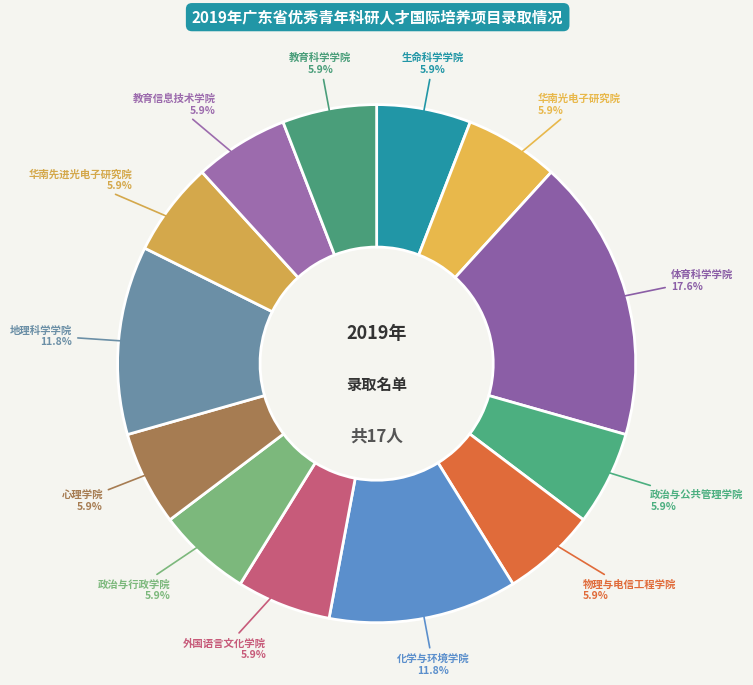

To the nearest percent, what is the difference between the largest and smallest slice percentages?

12%